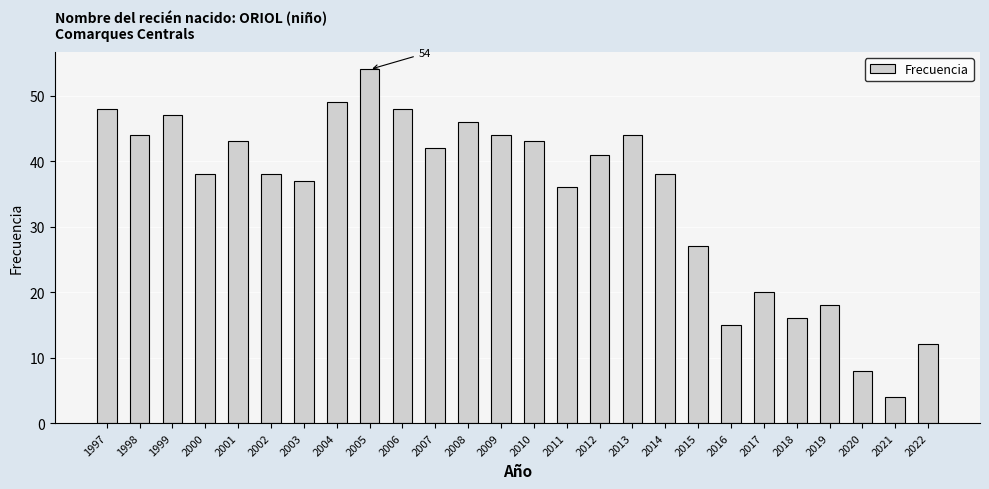

Between 1997 and 2004, which is larger?

2004